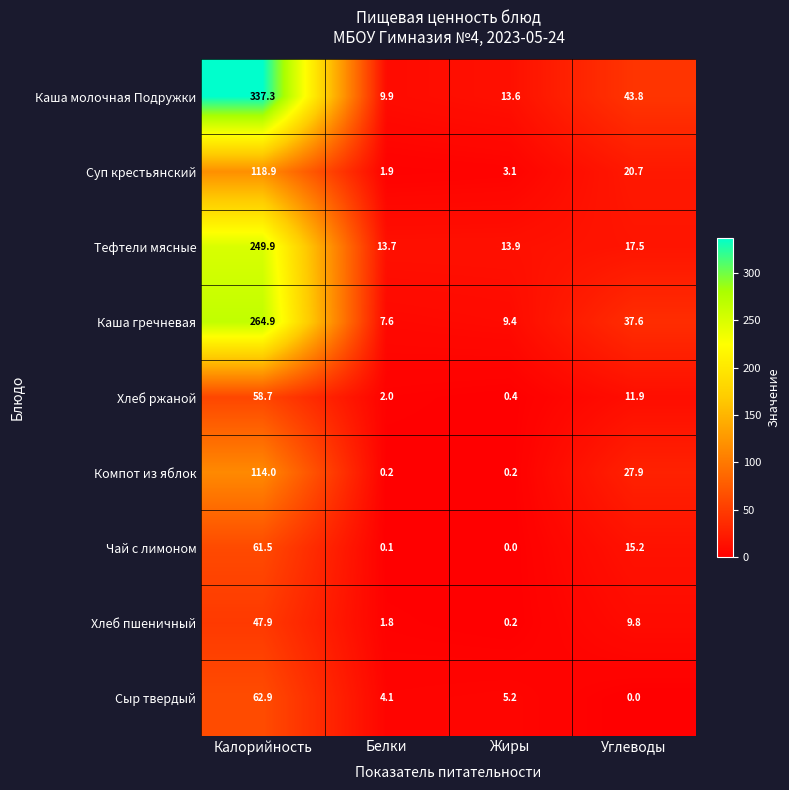

The value of Каша молочная Подружки at Белки is 15.9. True or false?

False